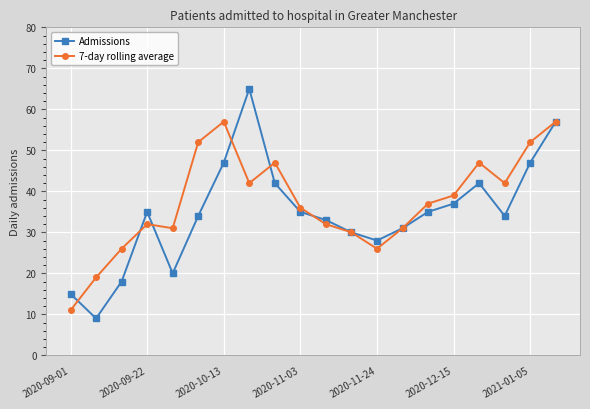

True or false: 7-day rolling average has more than 1 interior local peaks.

True